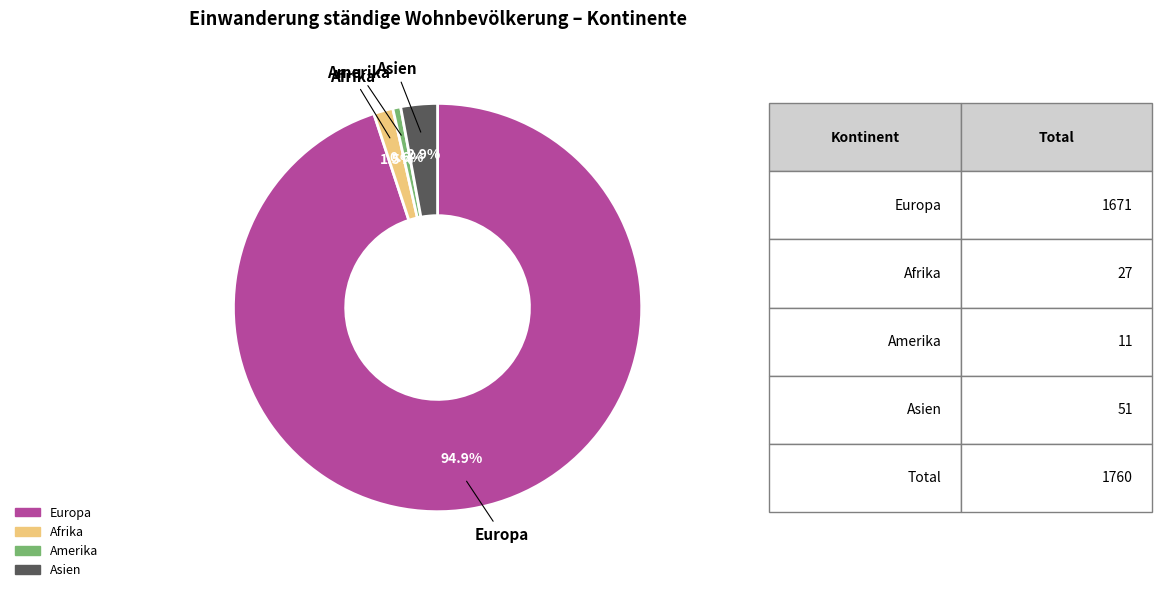

Is there any slice that represents more than half of the pie?

Yes